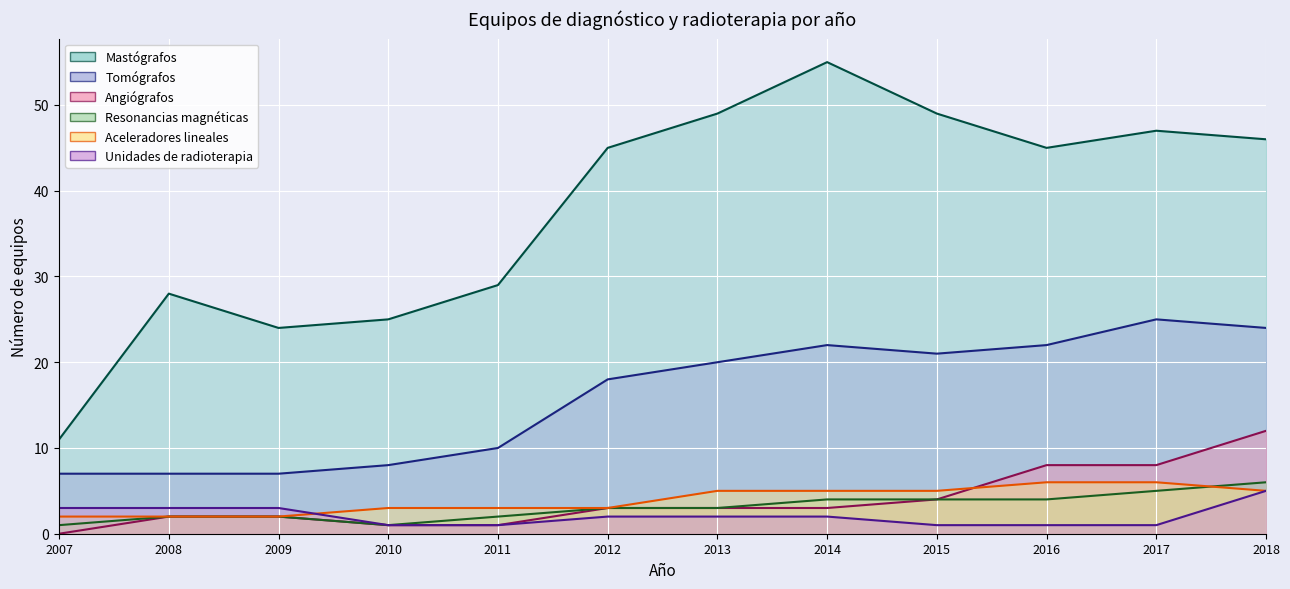

How many series are shown in this chart?

6